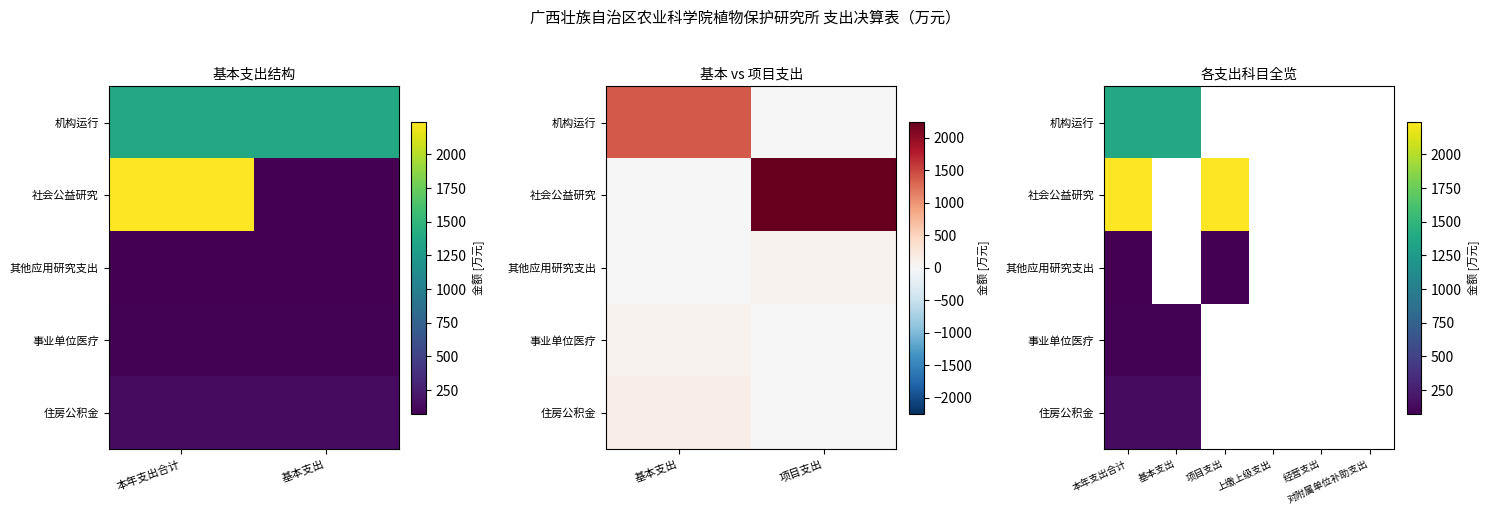

How many data points does each series have?

6